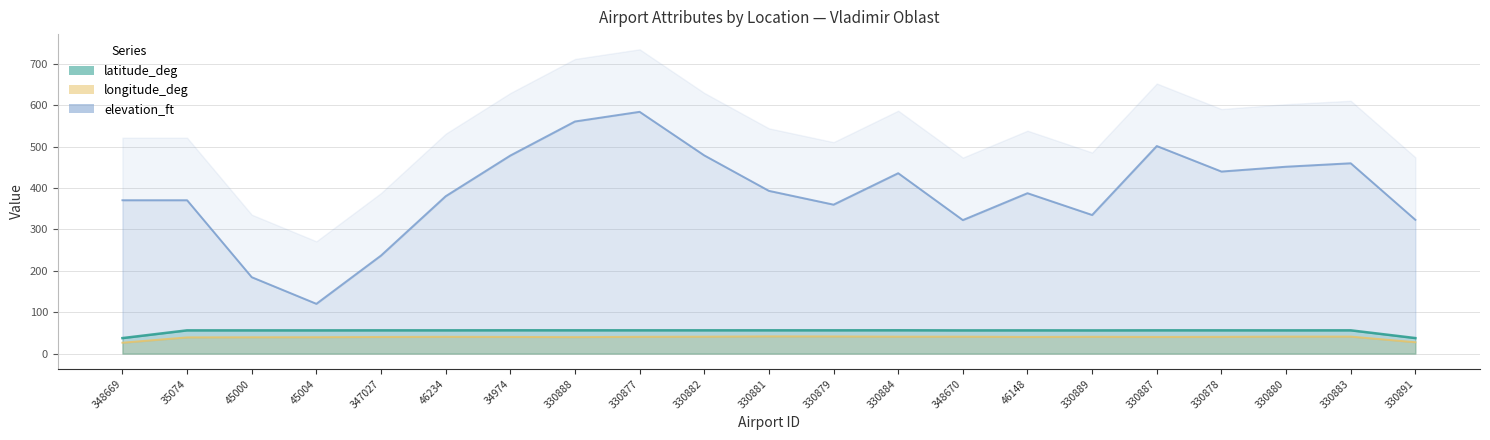

True or false: latitude_deg and longitude_deg cross at least once.

False